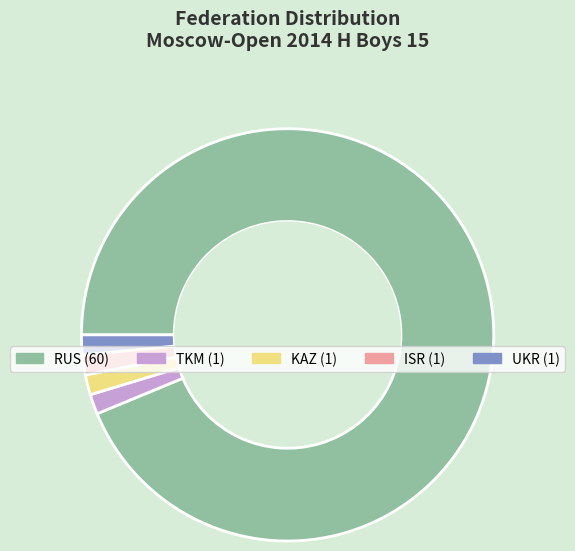

Is there any slice that represents more than half of the pie?

Yes